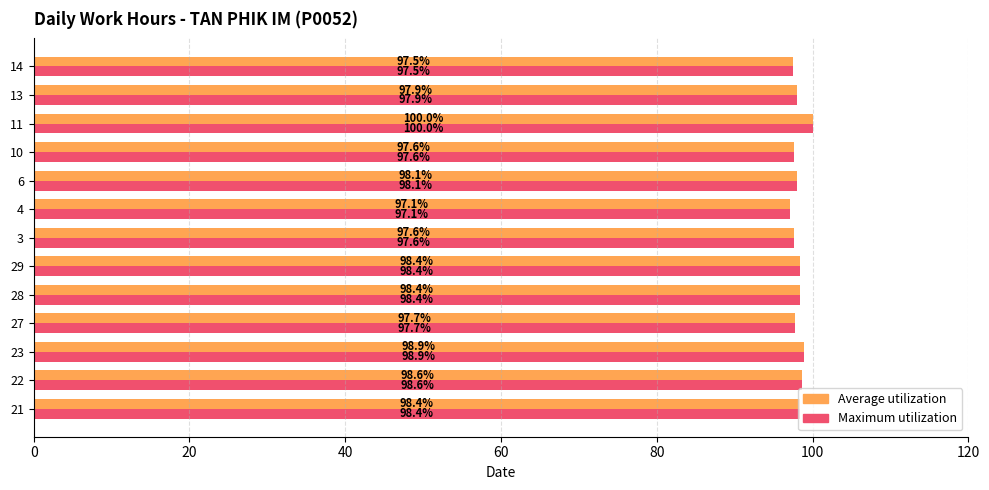

Which category has the highest value in the Average utilization series?

11